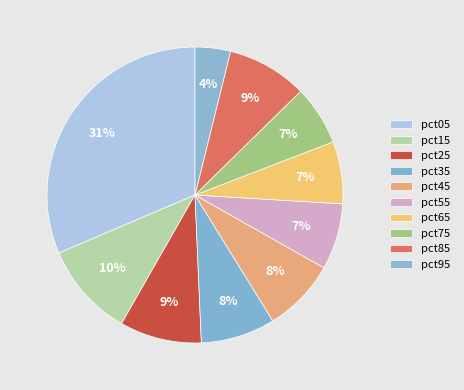

How many slices are in this pie chart?

10